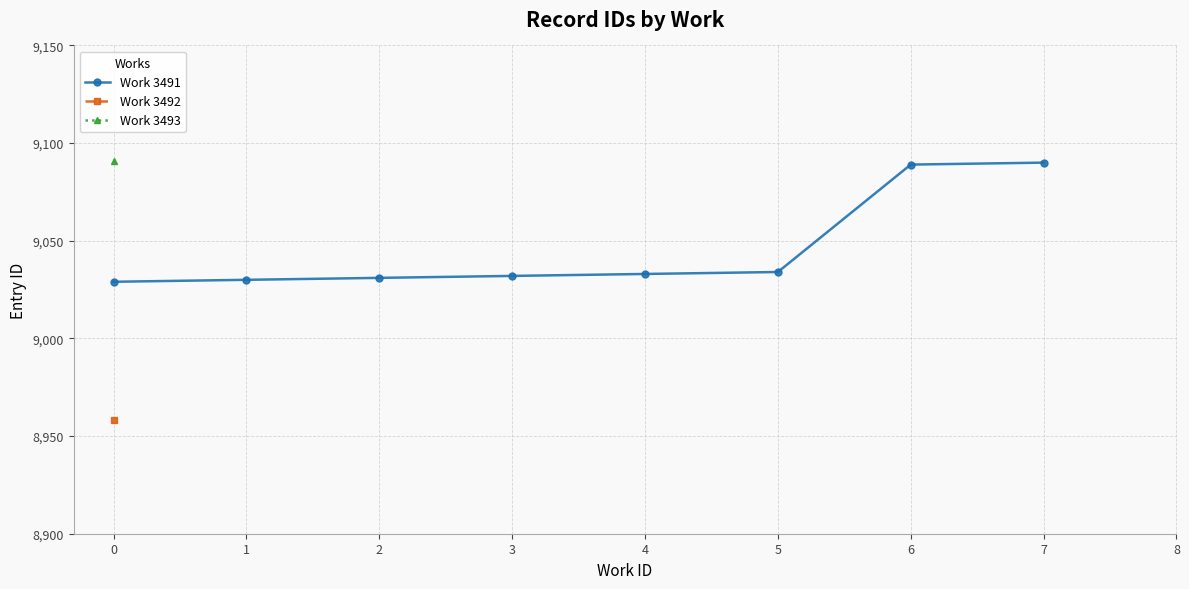

The value of Work 3491 at 6 is 3491. True or false?

False